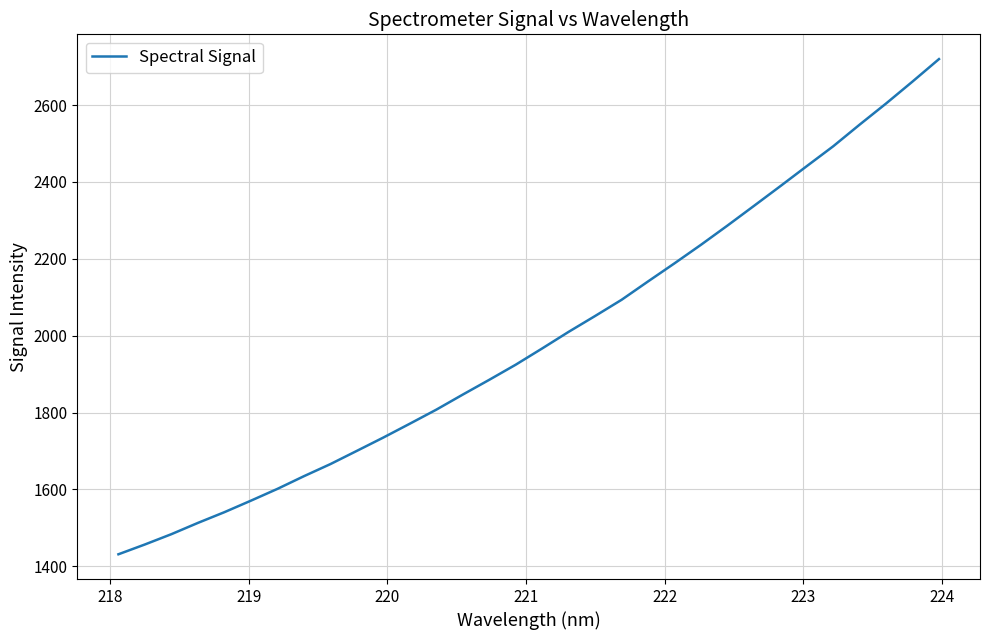

Does the chart have visible grid lines?

Yes